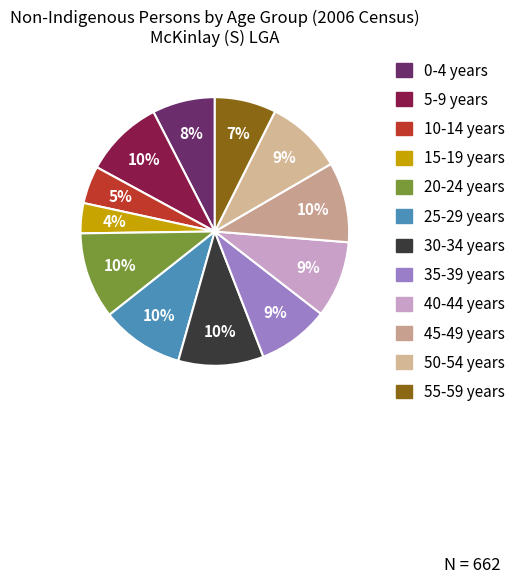

Which category has the biggest portion of the pie?

20-24 years